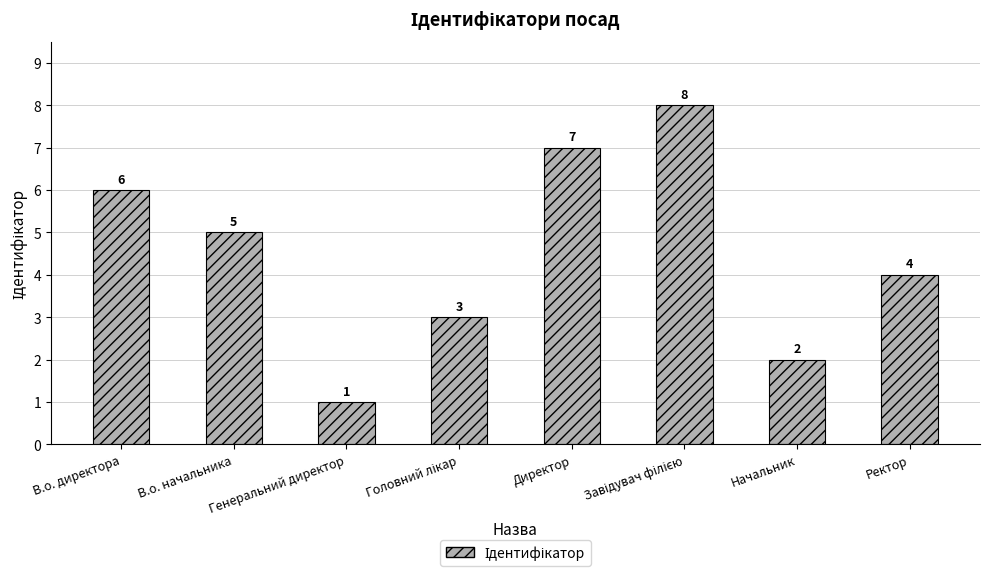

What is the change in value from Генеральний директор to Ректор?

+3